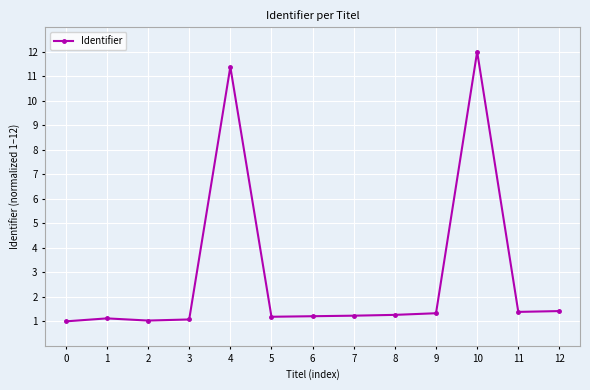

What is the value of the 4th point from the left?

1.1